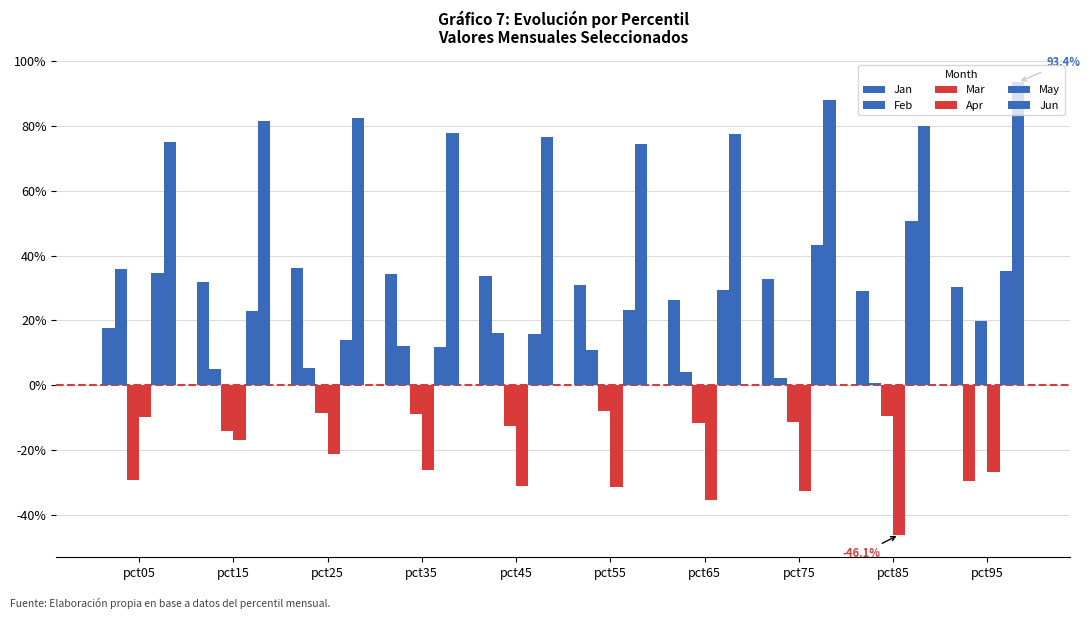

At which category does the chart reach its peak across all series?

pct95